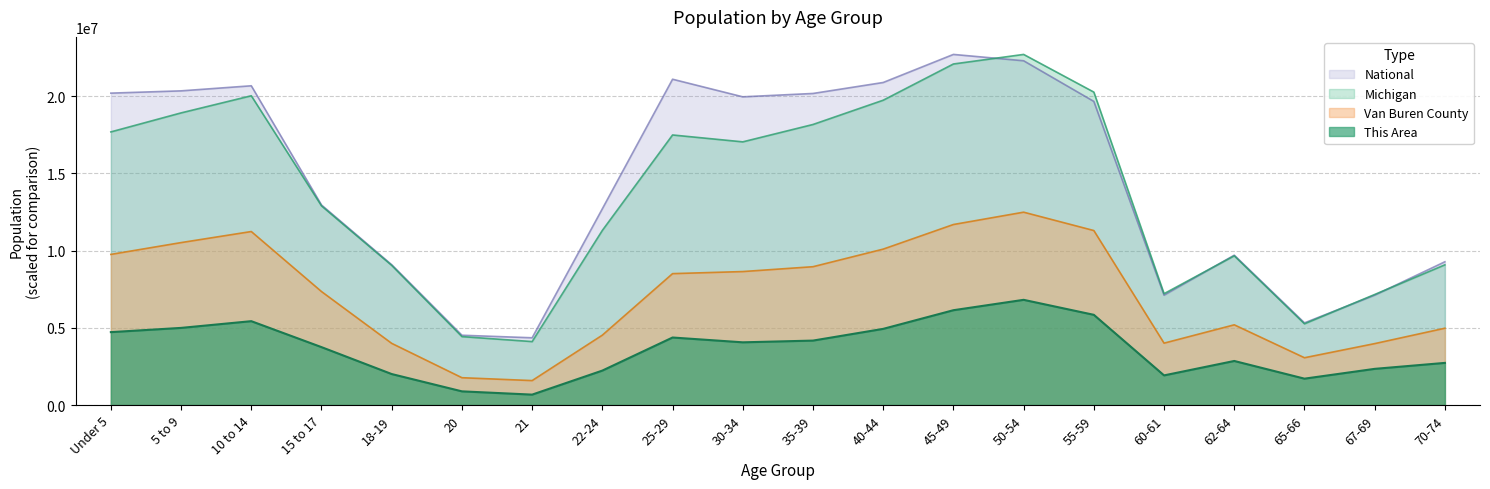

How many interior local peaks does the This Area series have?

4